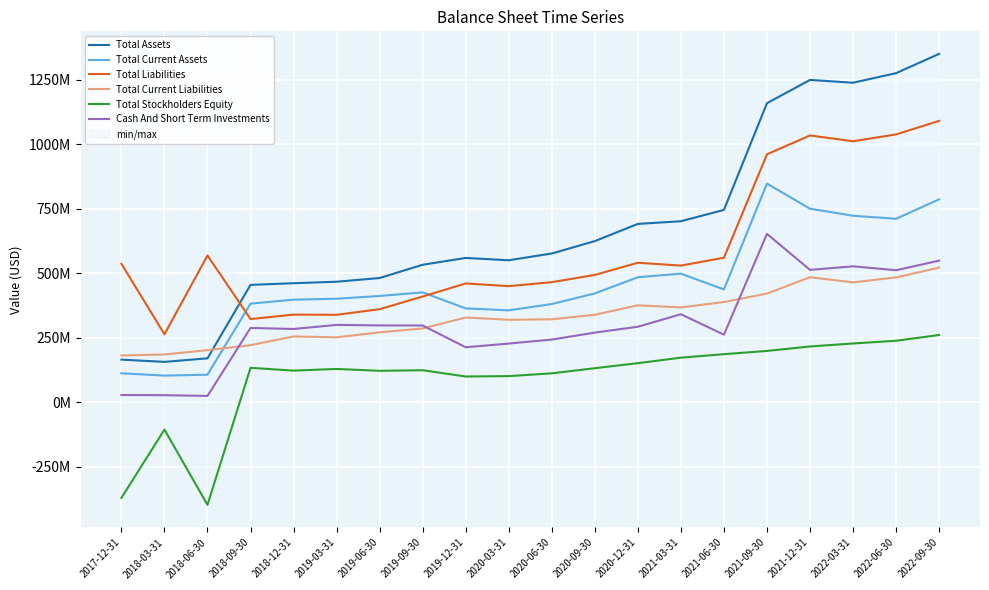

How many lines are shown in the chart?

6